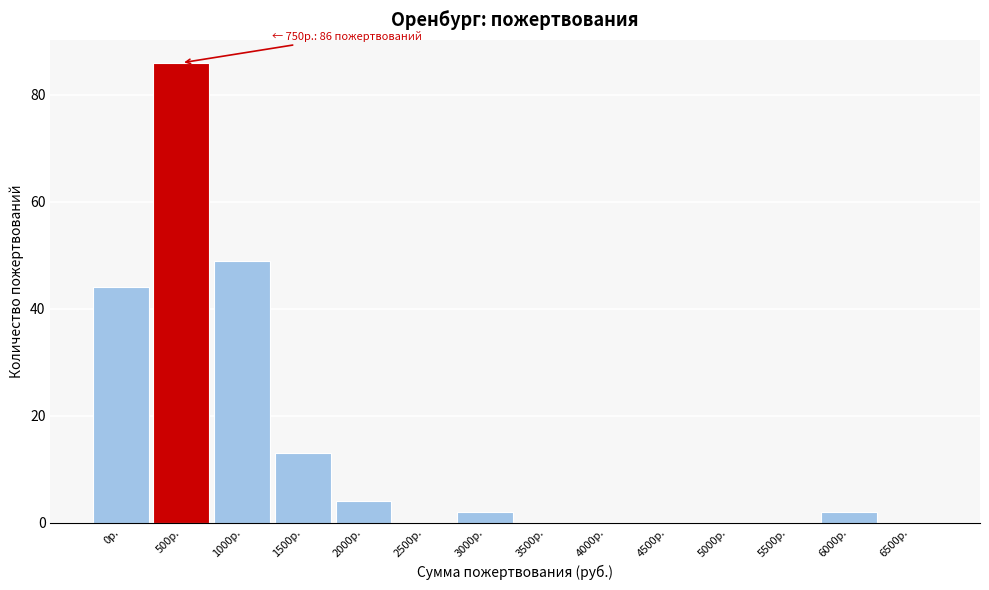

Reading left to right, extract all data points from this chart.

0р.=44	500р.=86	1000р.=49	1500р.=13	2000р.=4	2500р.=0	3000р.=2	3500р.=0	4000р.=0	4500р.=0	5000р.=0	5500р.=0	6000р.=2	6500р.=0